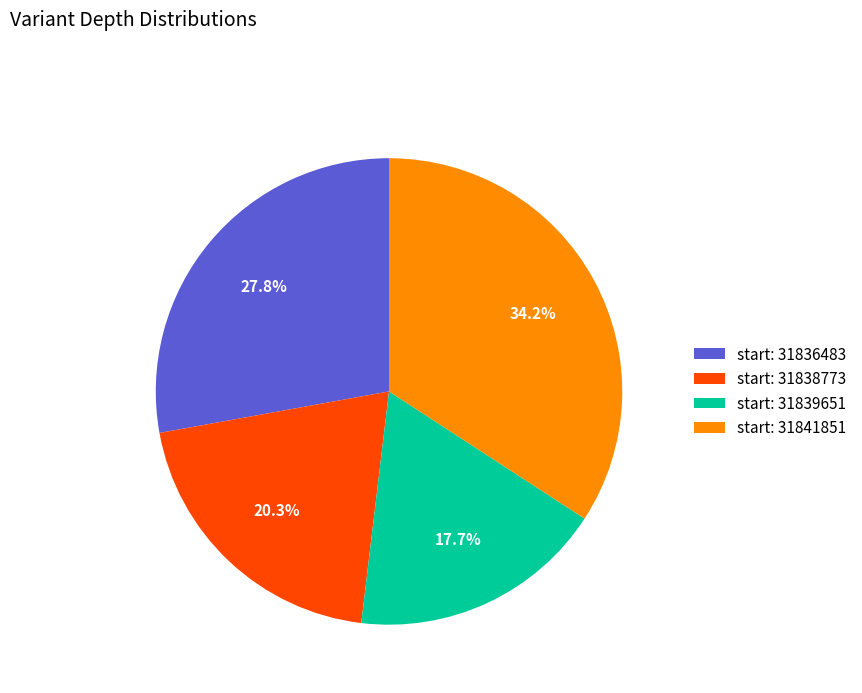

Is there any slice that represents more than half of the pie?

No